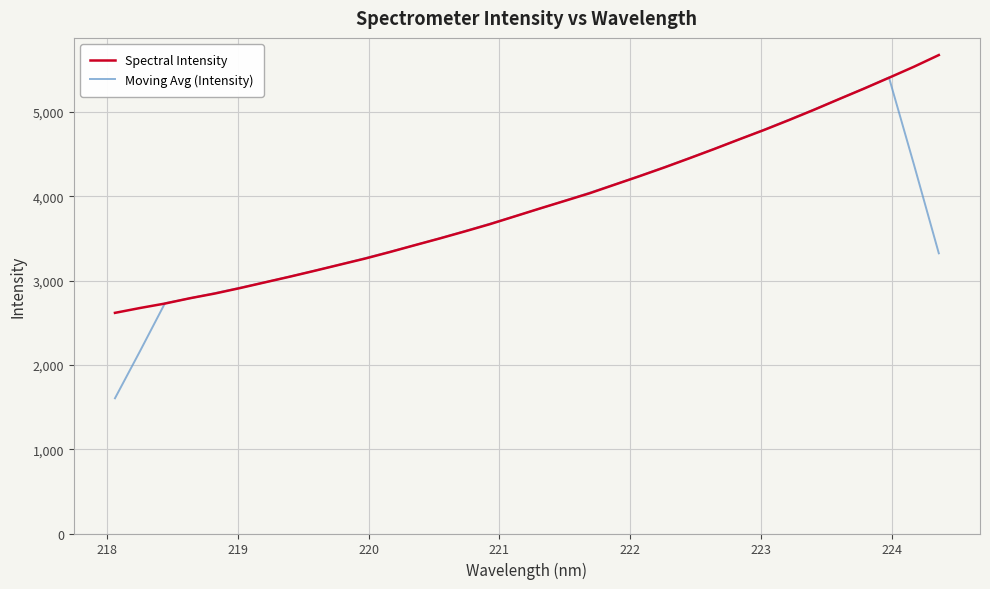

What is the maximum value for Spectral Intensity?

5676.5